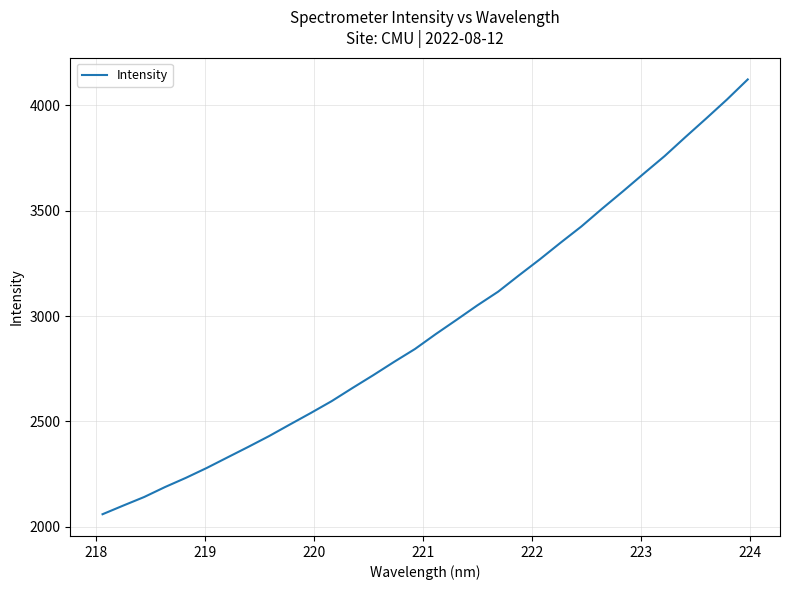

What is the smallest value displayed?

2059.5